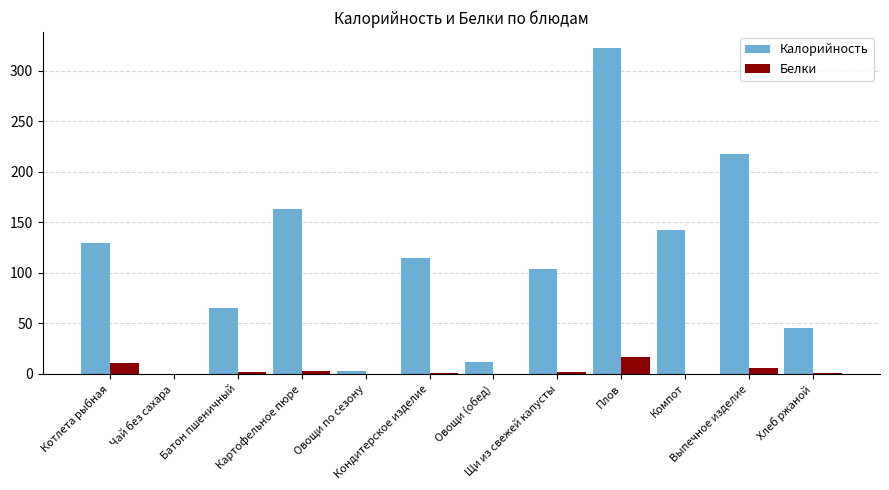

Which series has the largest total across all categories?

Калорийность